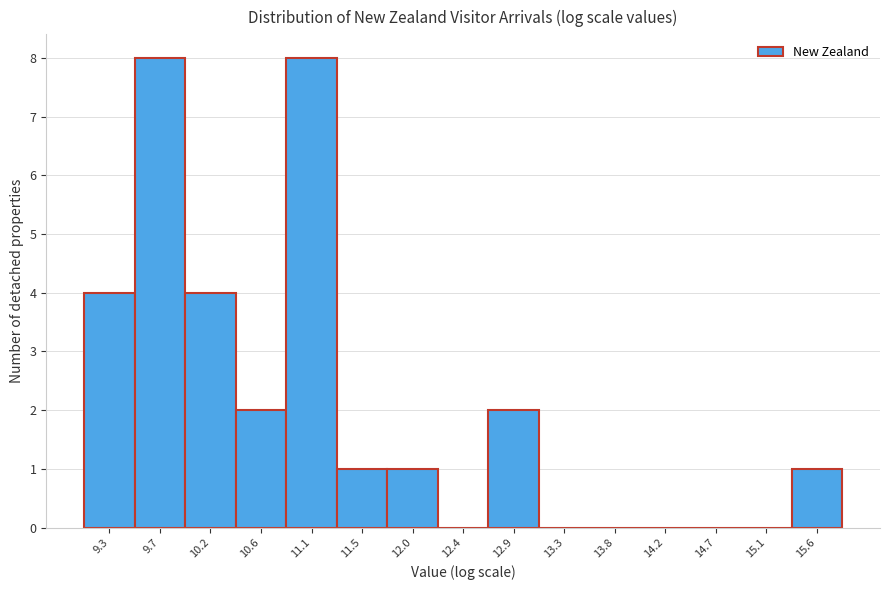

Reading left to right, what are all the values shown in this chart?

9.3=4	9.7=8	10.2=4	10.6=2	11.1=8	11.5=1	12.0=1	12.4=0	12.9=2	13.3=0	13.8=0	14.2=0	14.7=0	15.1=0	15.6=1